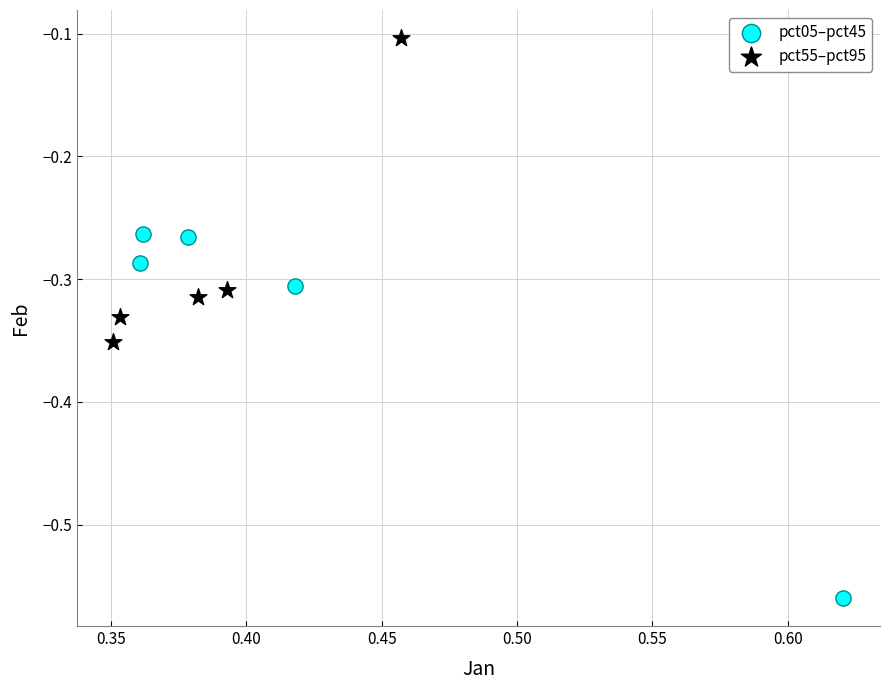

Which series reaches the maximum Y coordinate?

pct55–pct95